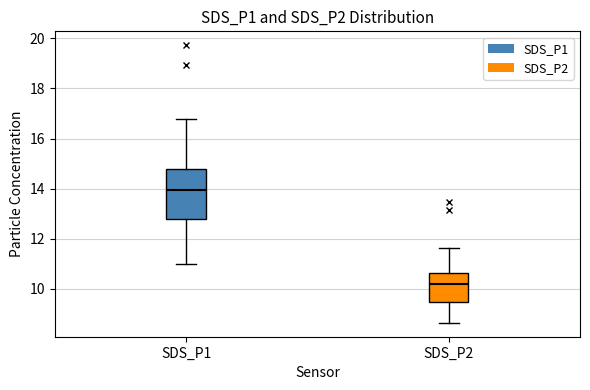

Reading left to right, transcribe this box plot: for each box, give where its median line is, the range the box spans, and where its two whiskers end, as read against the y-axis. The values are not printed on the chart, so give them approximately, as read against the axis.

SDS_P1: median 14.0, box 12.8 to 14.8, whiskers 11.0 to 16.8
SDS_P2: median 10.2, box 9.4 to 10.6, whiskers 8.6 to 11.6